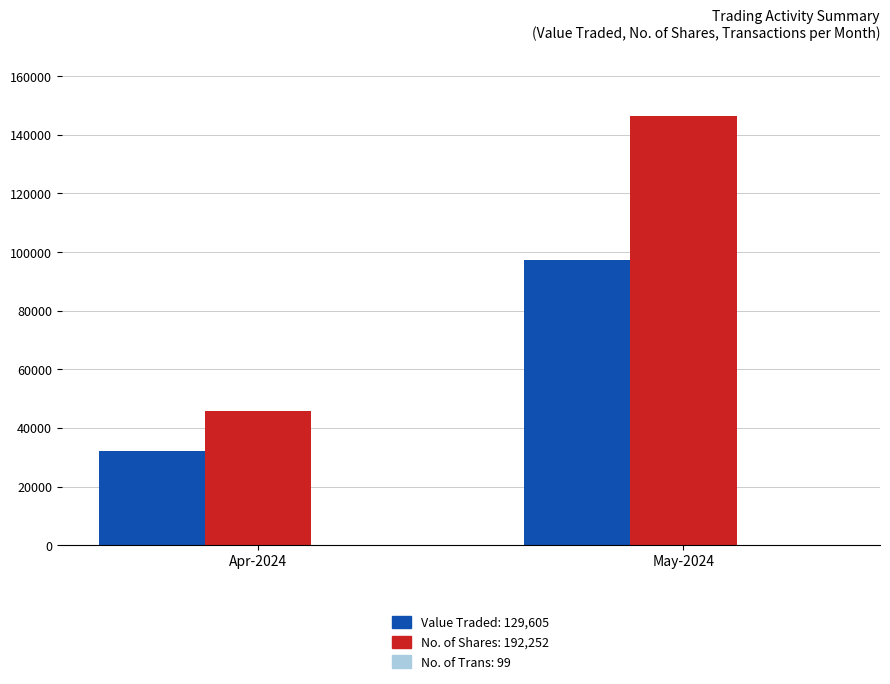

What is the greatest value displayed?

146502